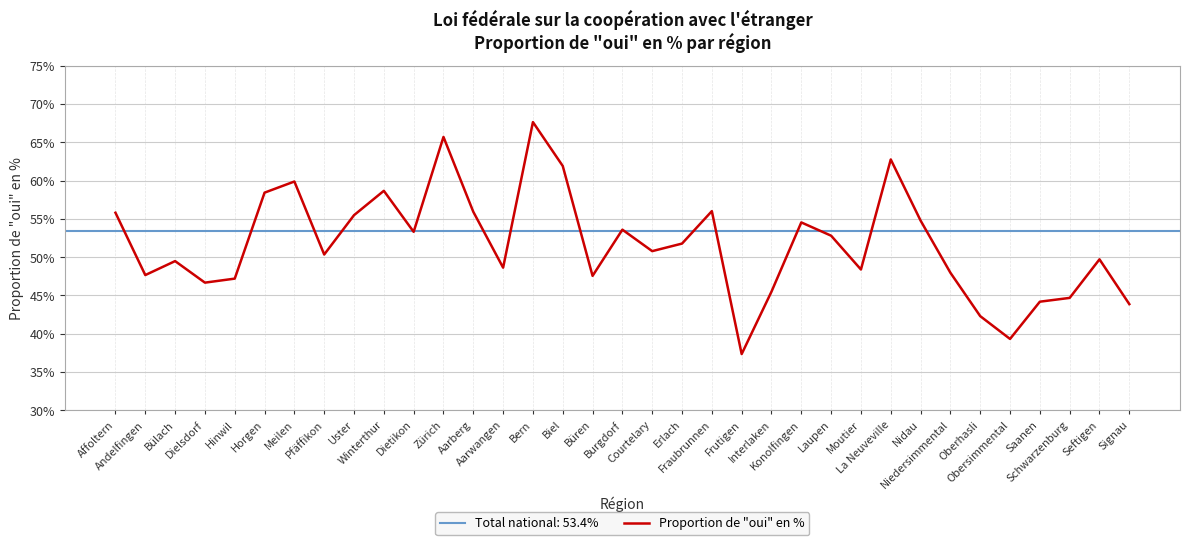

The chart shows a value of 28.7 at Dietikon. True or false?

False